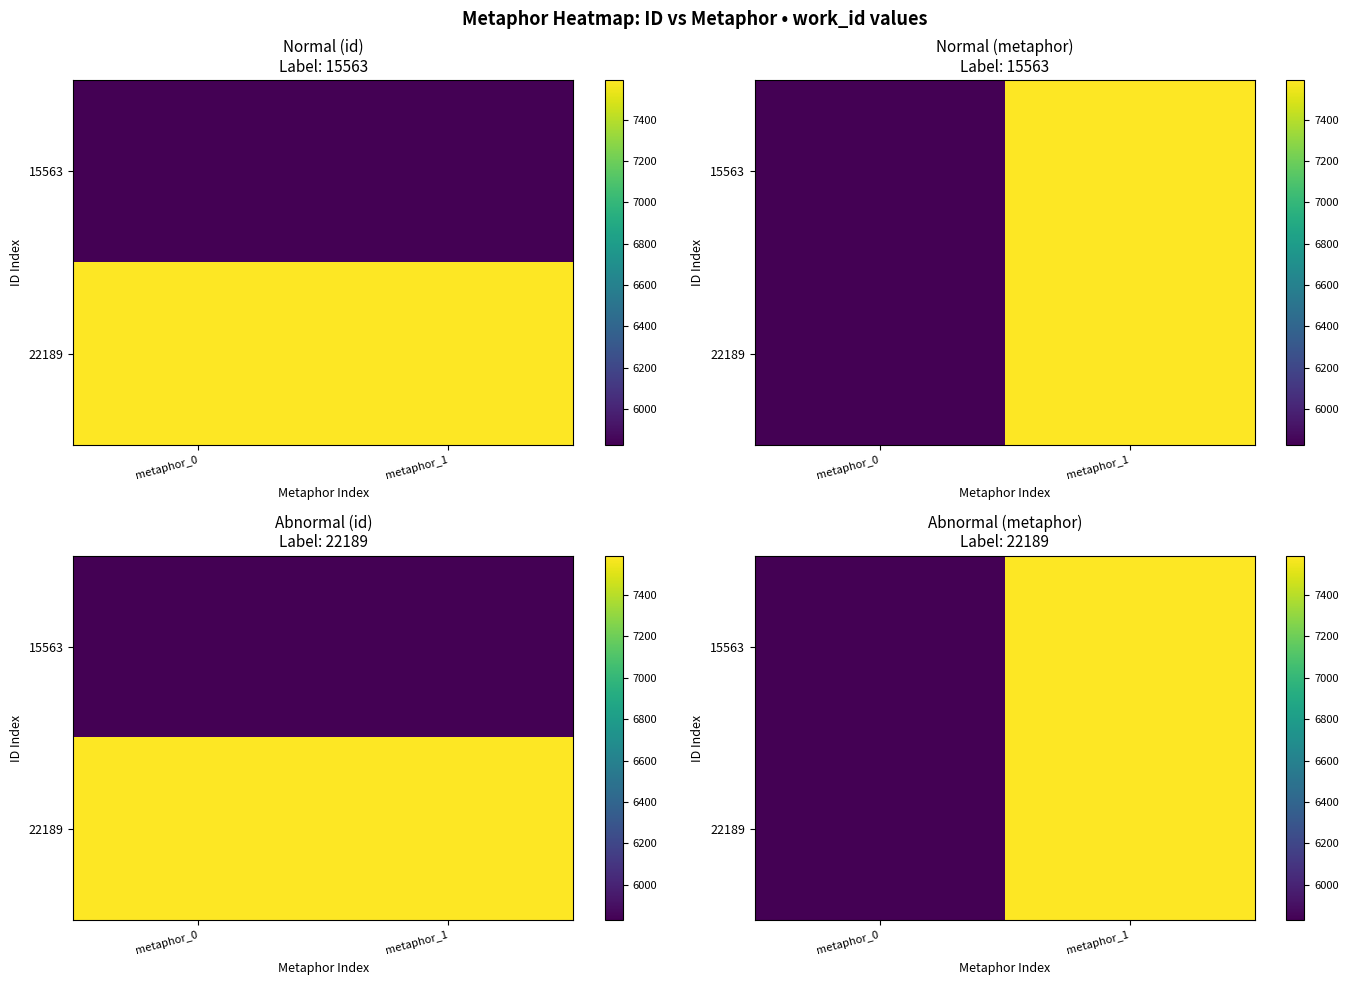

What is the average value of the 15563 series?

6708